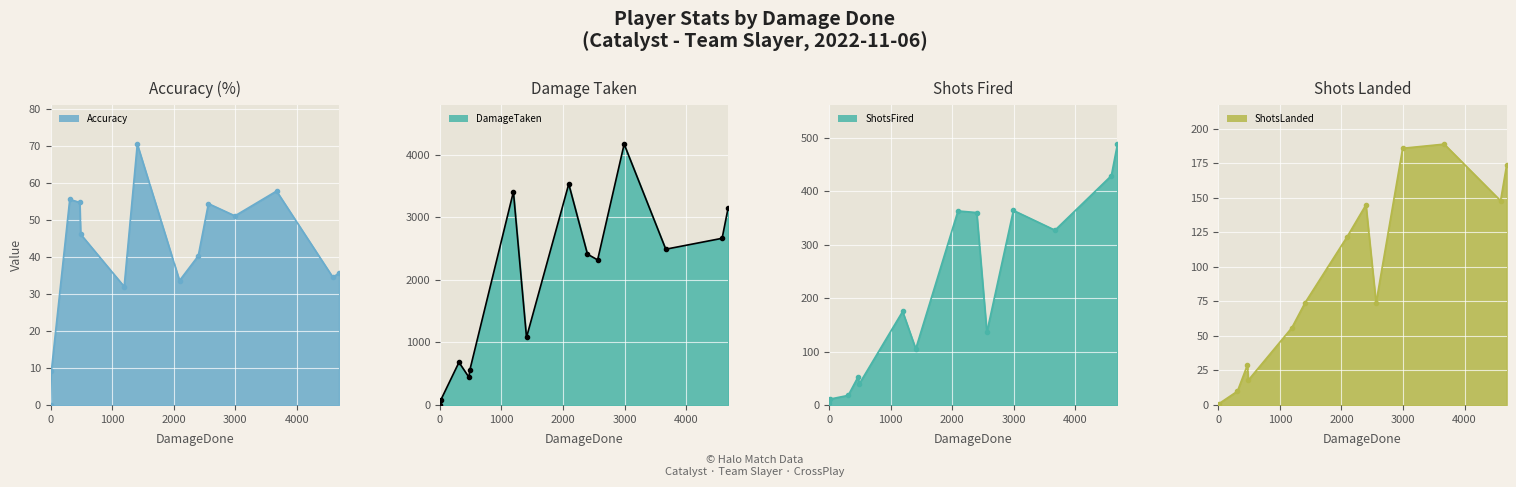

In ShotsFired, how many points are lower than both neighbors (excluding endpoints)?

4